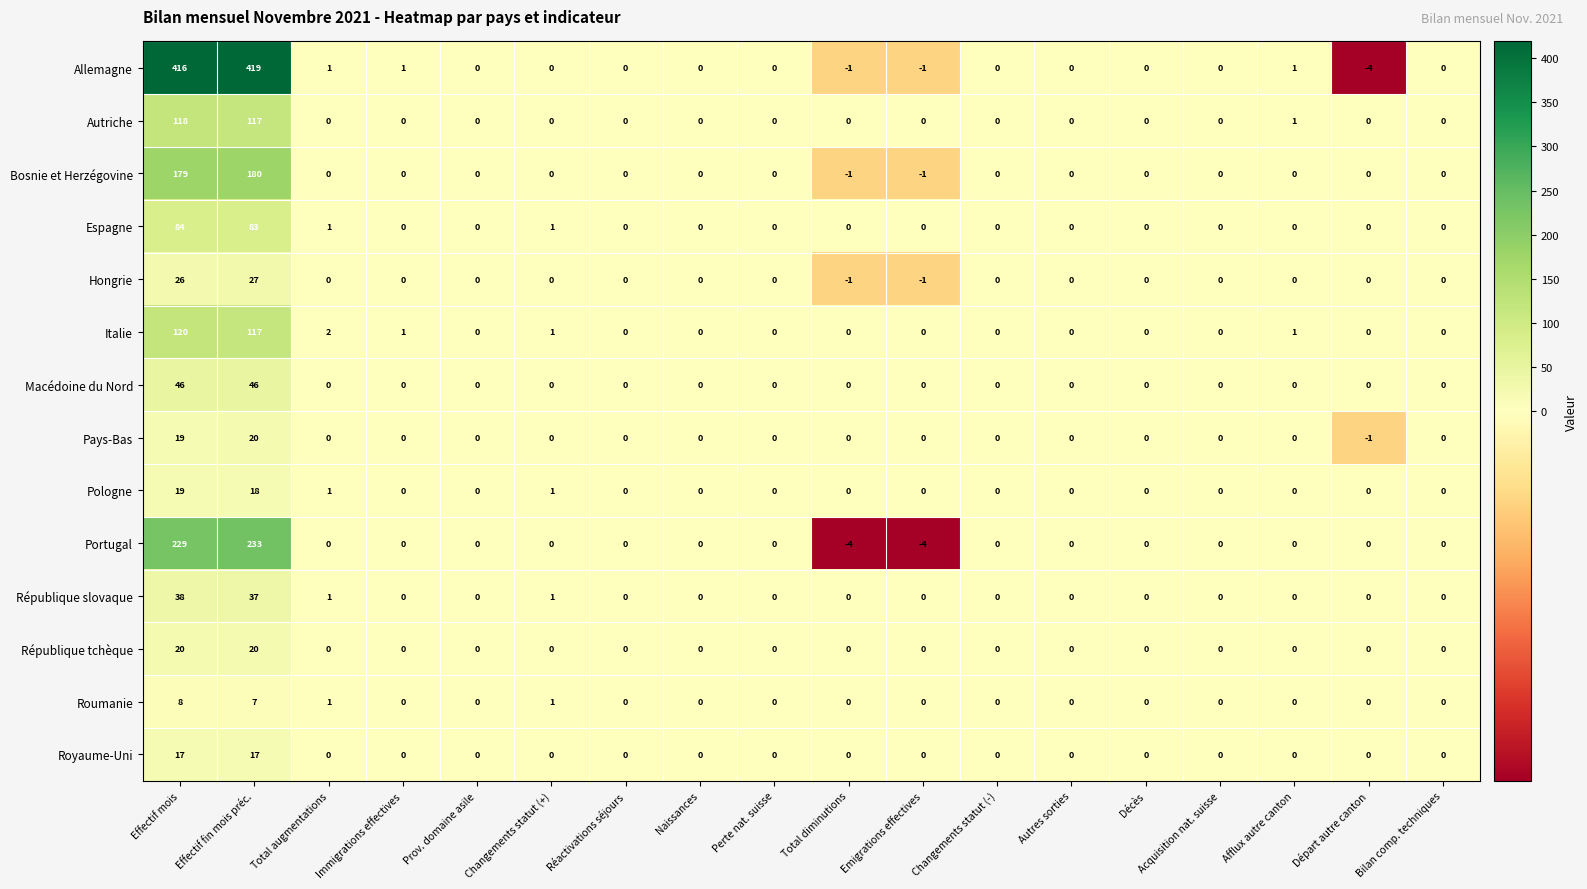

What is the difference between the second highest and second lowest values in the Hongrie series?

27